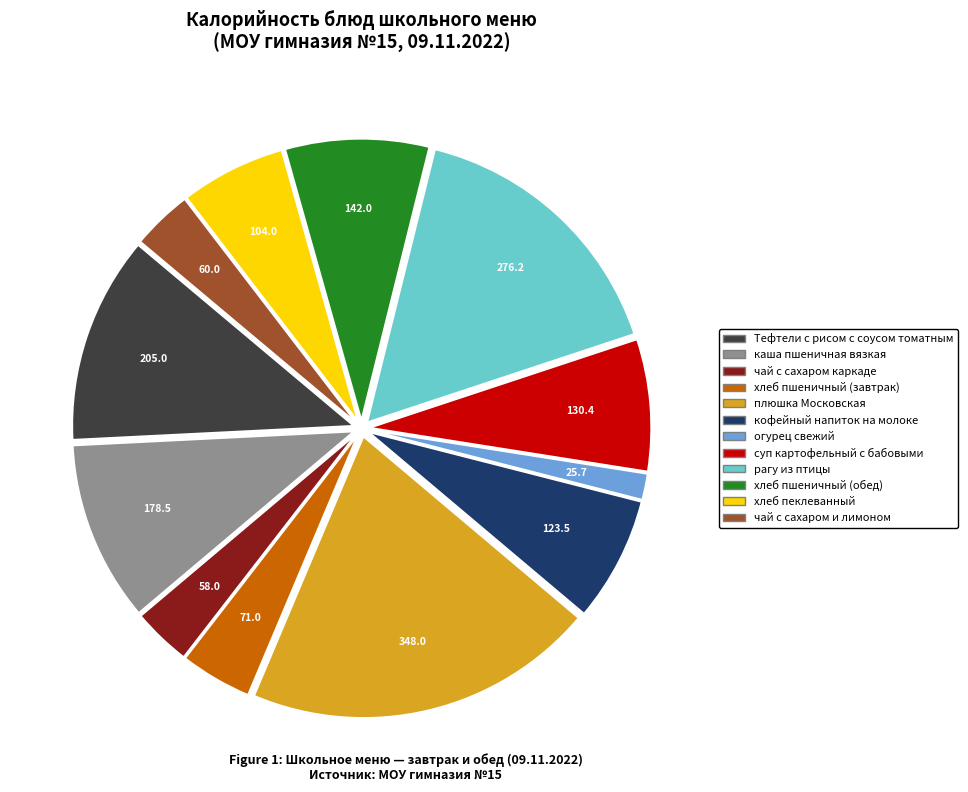

Combined, do огурец свежий and чай с сахаром и лимоном account for over 50%?

No